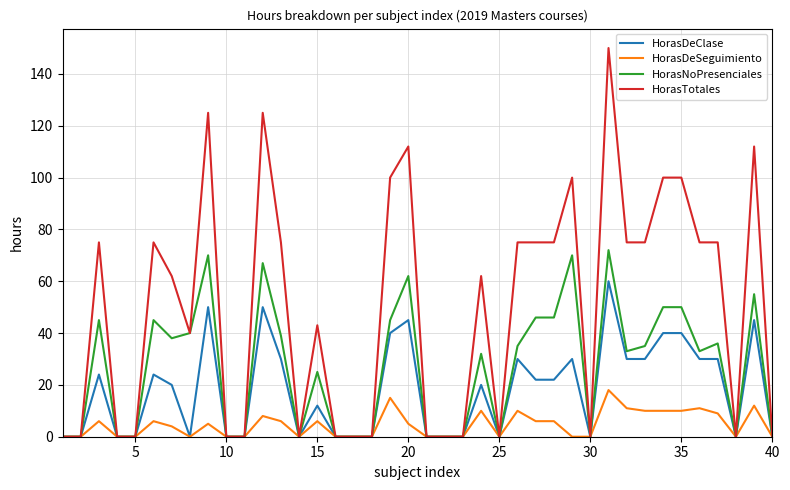

What is the difference between the maximum and minimum values in the HorasDeClase series?

60